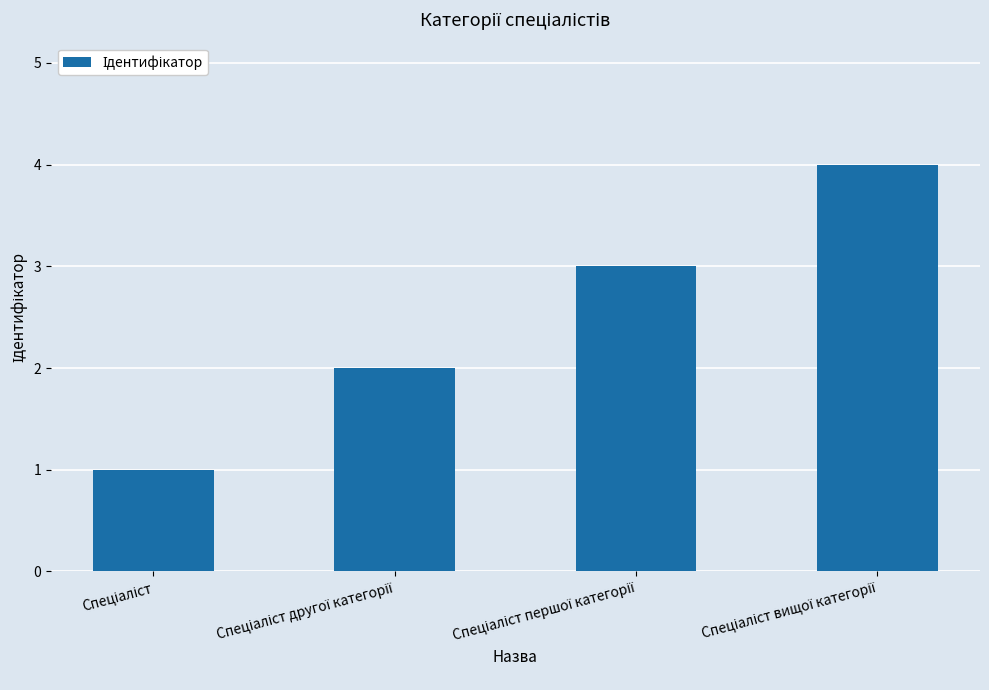

What is the sum of all values?

10